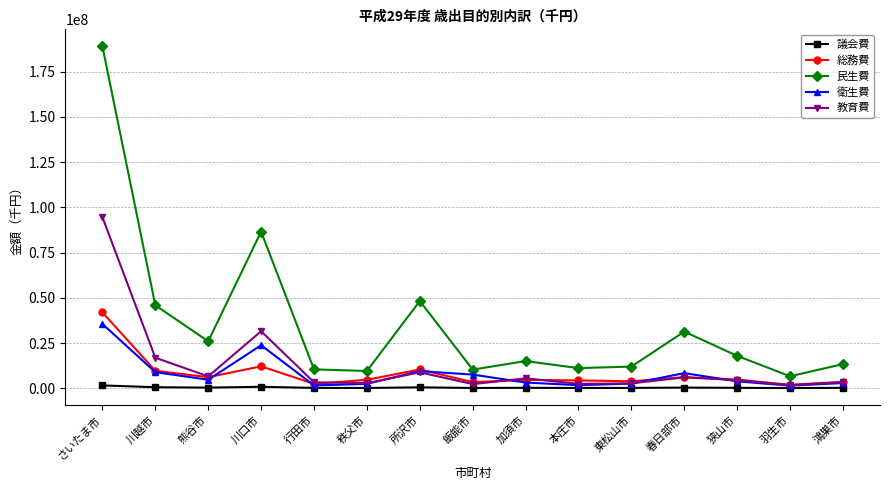

How many values in the 民生費 series are below 15085756?

7